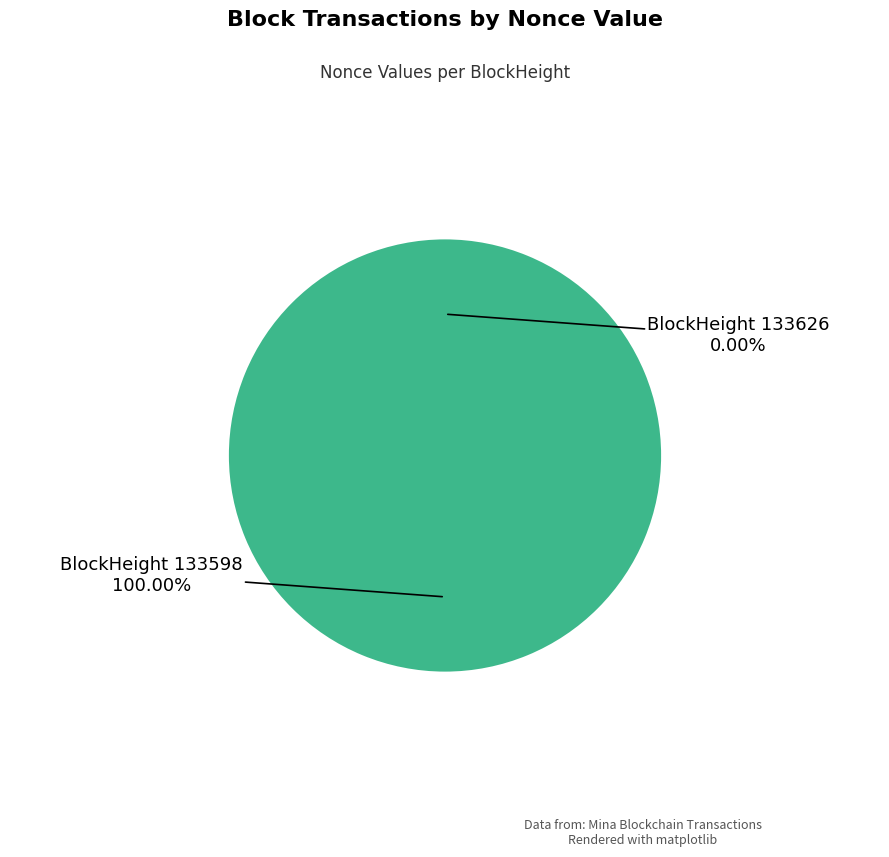

Count the number of slices in the pie.

2